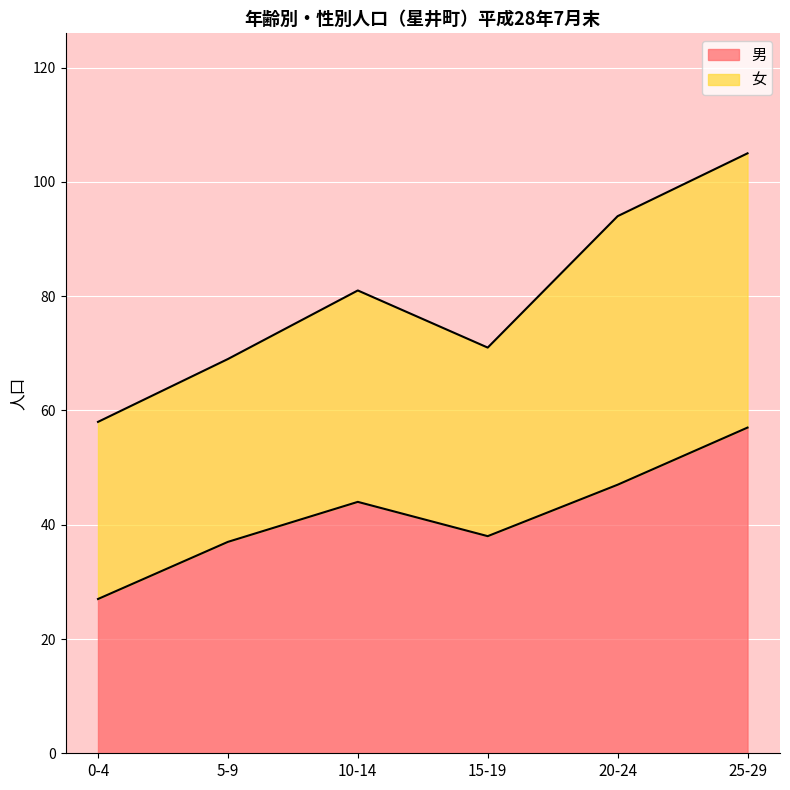

How many lines are shown in the chart?

2